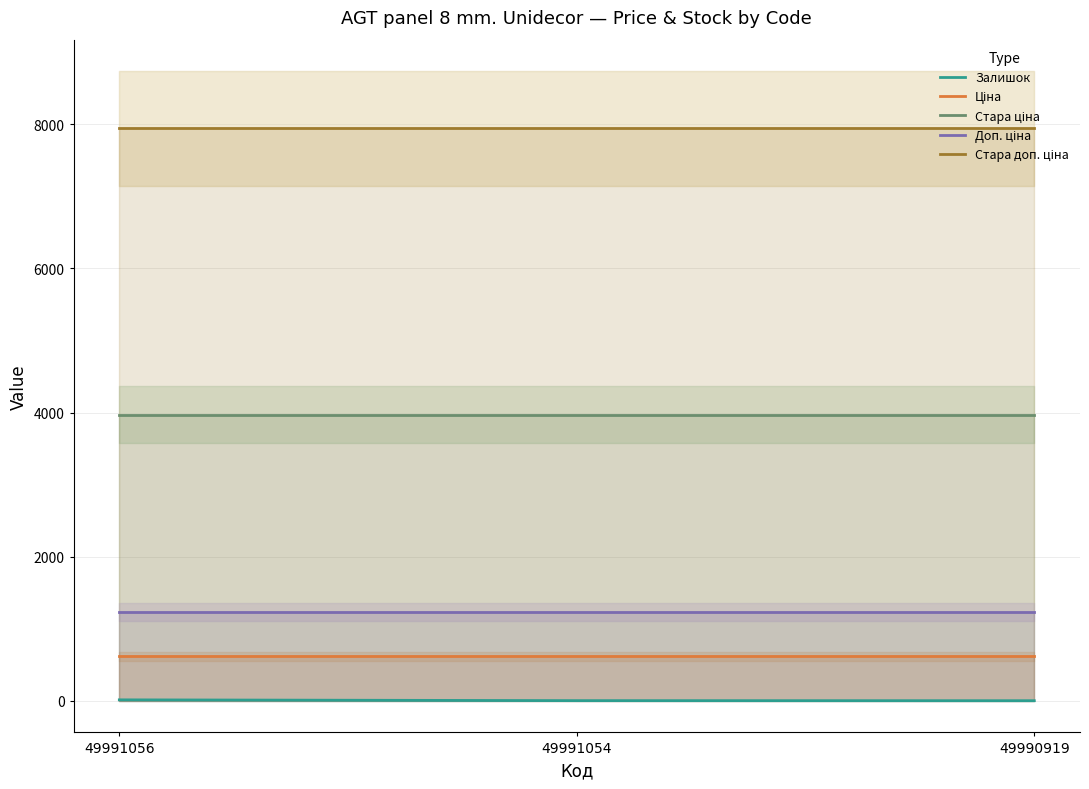

What is the total value across all series at 49991056?

13782.0